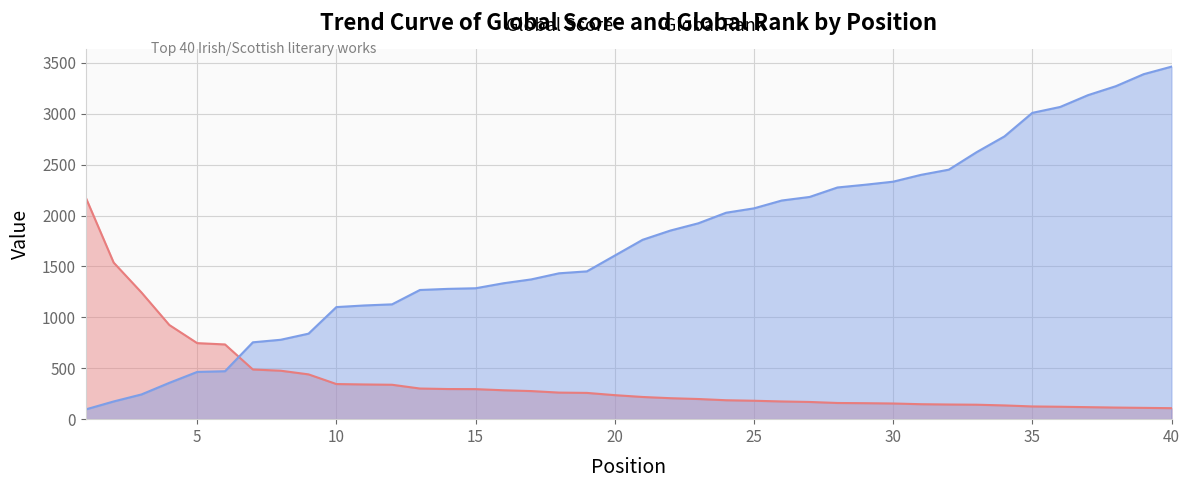

Reading left to right, list all the values displayed in this chart.

Global Score: 2175	1538	1244	925	747	734	488	476	440	345	341	338	301	296	295	284	276	261	258	236	218	206	198	186	181	174	169	159	157	154	147	144	142	135	125	122	118	114	111	108
Global Rank: 96	174	243	357	464	471	755	780	840	1101	1117	1128	1269	1280	1286	1335	1373	1433	1452	1607	1762	1853	1924	2028	2071	2148	2183	2276	2303	2333	2400	2451	2623	2778	3009	3067	3183	3271	3389	3463